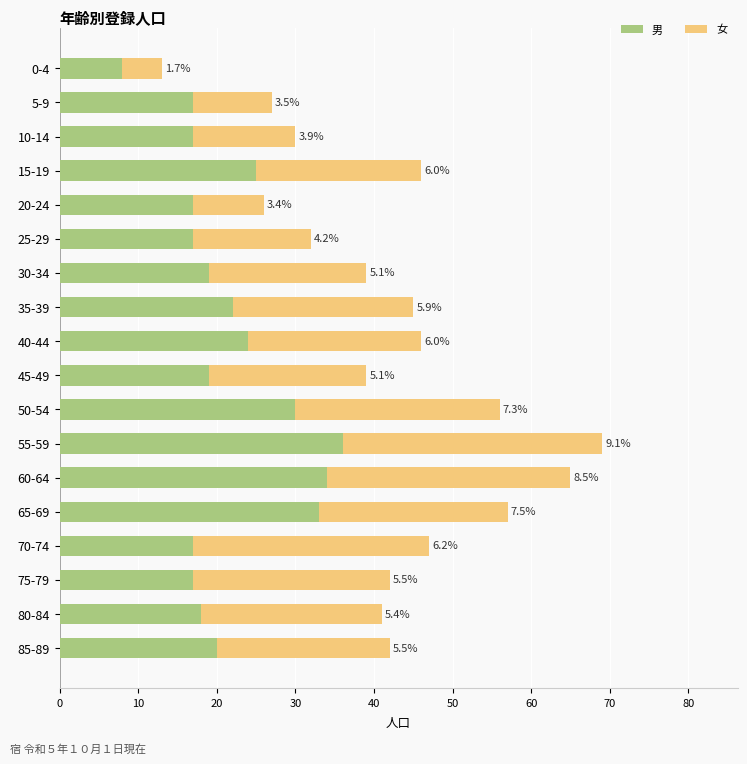

What are all the series names shown in the legend?

男, 女